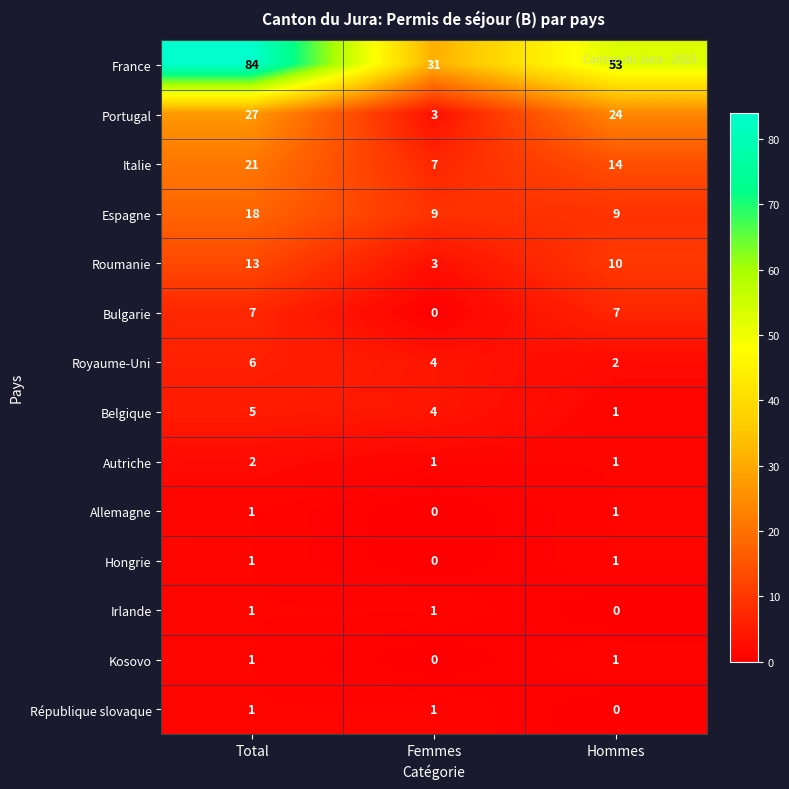

At which category does the chart reach its peak across all series?

Total